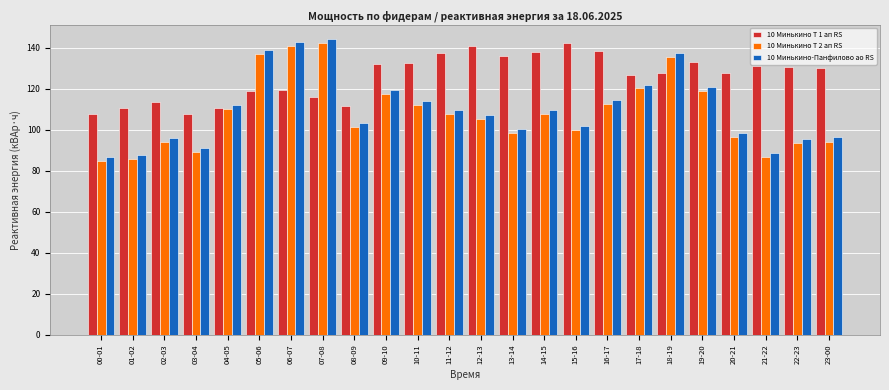

What is the maximum value for 10 Минькино Т 1 ап RS?

142.4